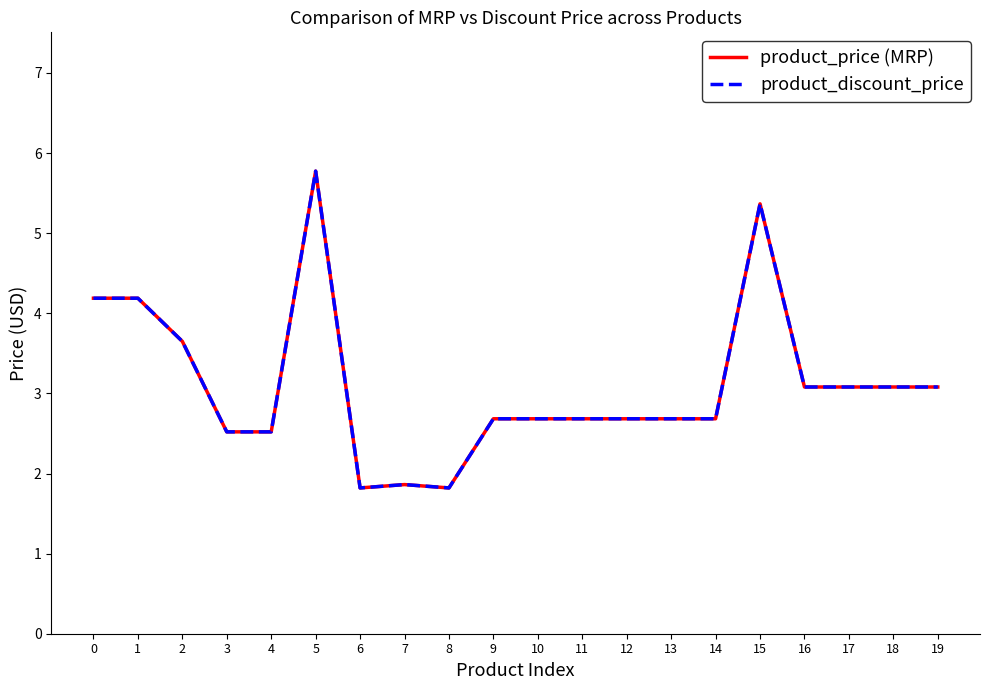

Does the chart display data point markers on the line(s)?

No